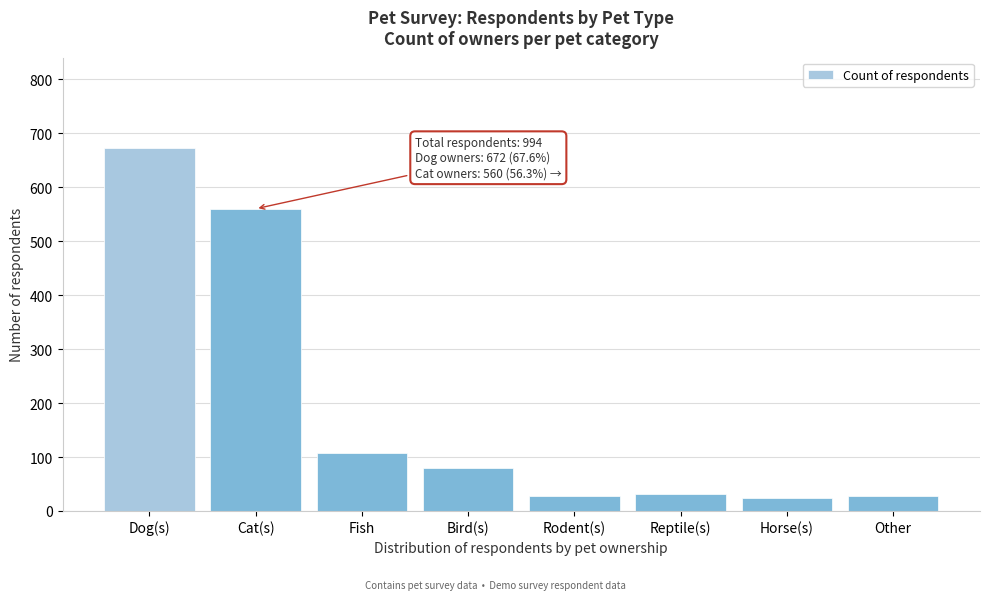

What is the average value?

191